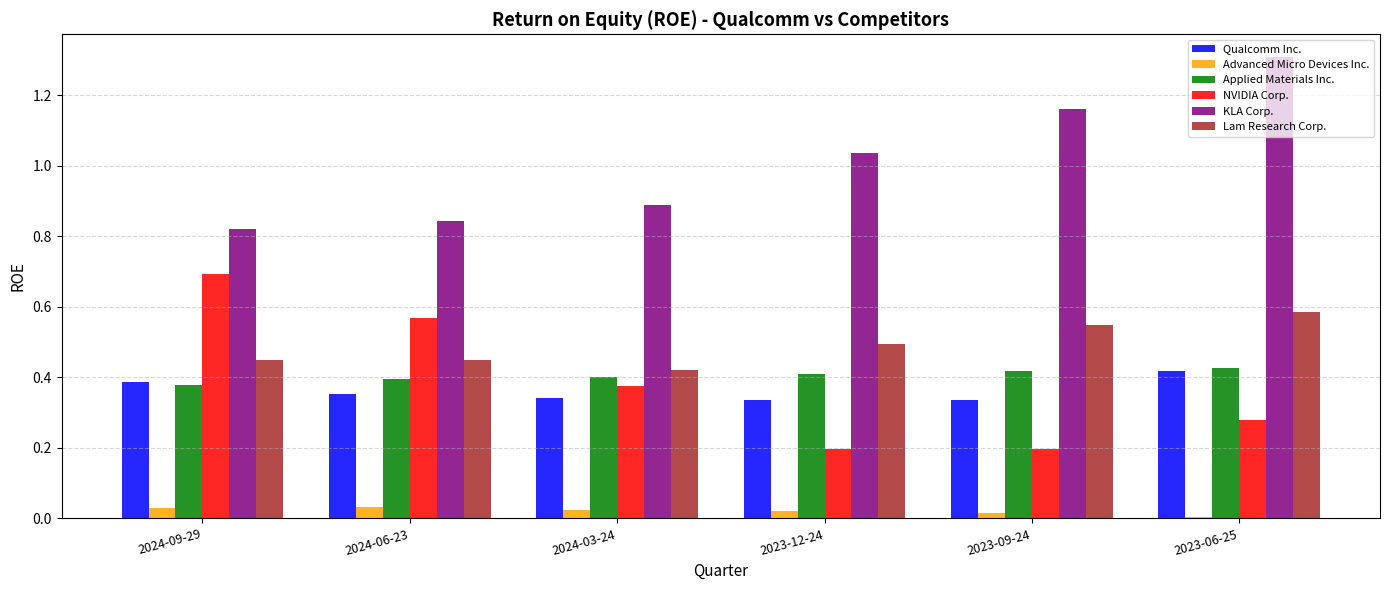

At which category is the sum across all series the highest?

2023-06-25